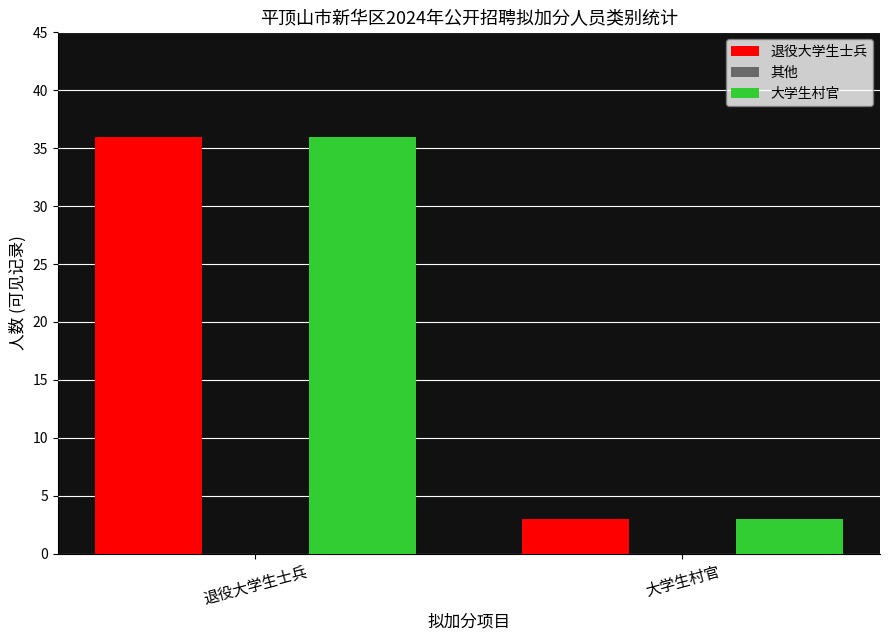

What value does the 退役大学生士兵 series have at 退役大学生士兵, to the nearest 10?

40